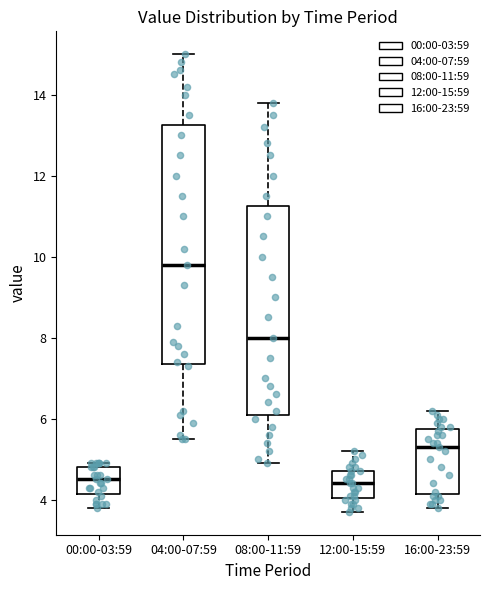

Which box is the tallest, from its lower edge to its upper edge?

04:00-07:59